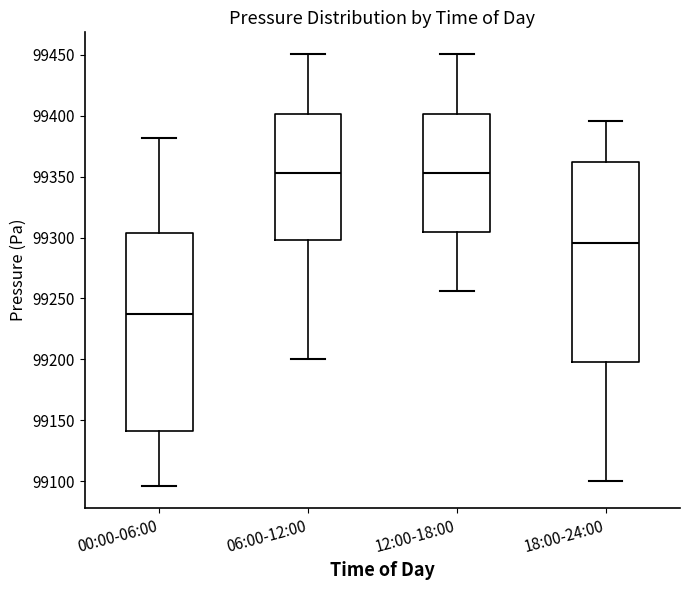

Reading left to right, read every box against the y-axis: the position of its median line, the range the box covers, and the ends of its whiskers. The values are not printed on the chart, so give them approximately, as read against the axis.

00:00-06:00: median 99235, box 99140 to 99305, whiskers 99095 to 99380
06:00-12:00: median 99355, box 99300 to 99400, whiskers 99200 to 99450
12:00-18:00: median 99355, box 99305 to 99400, whiskers 99255 to 99450
18:00-24:00: median 99295, box 99200 to 99360, whiskers 99100 to 99395